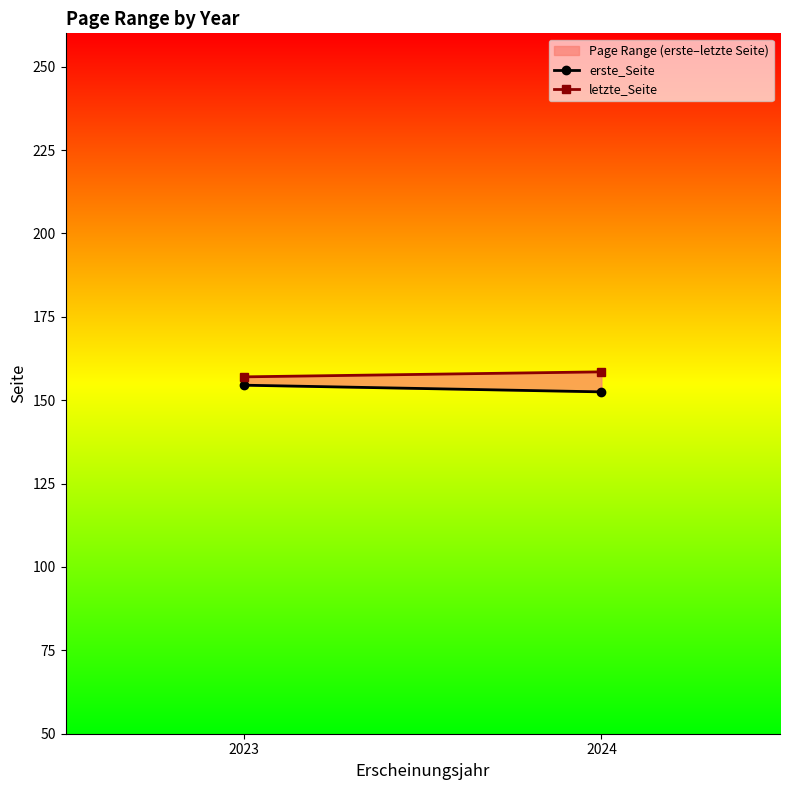

Does the chart have visible grid lines?

No